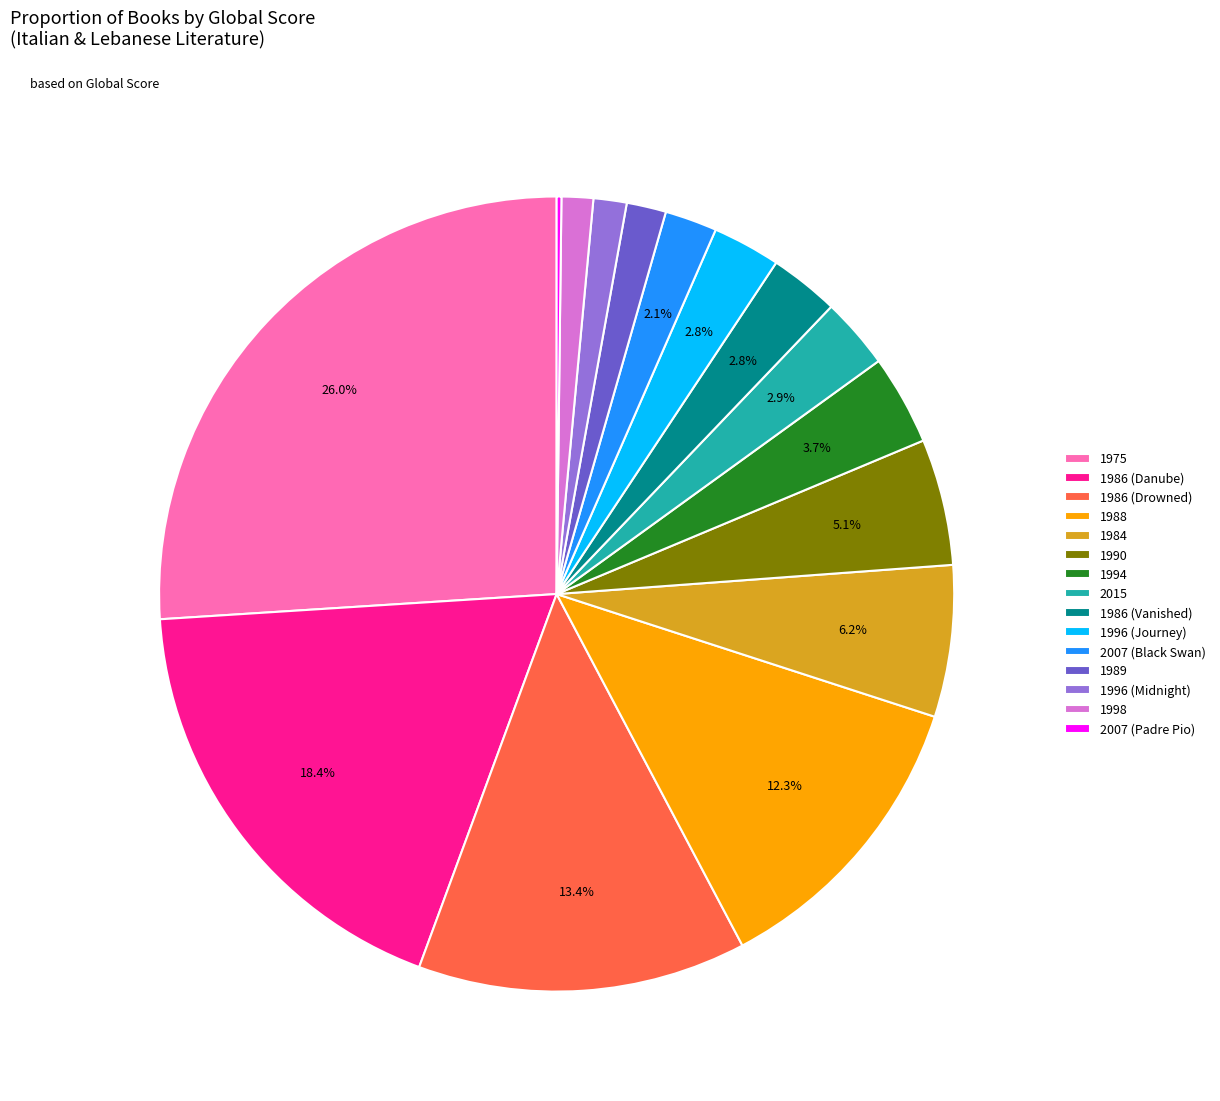

To the nearest percent, what percentage of the pie is 2015?

3%